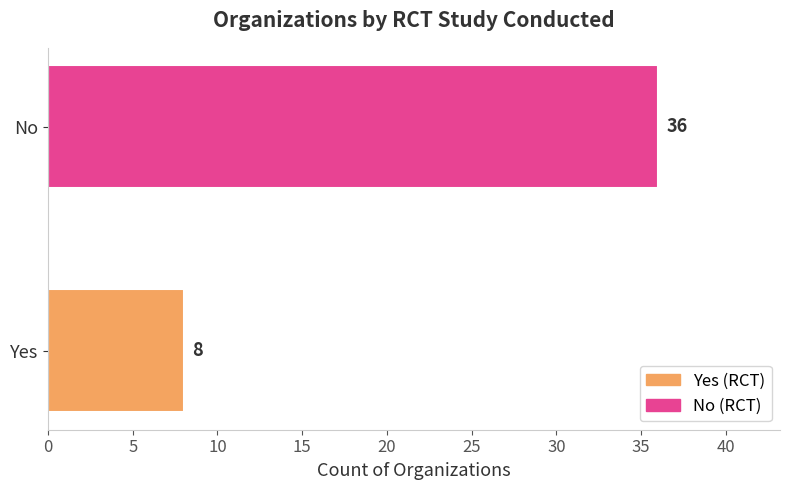

Read the value at 5, to the nearest 10.

40